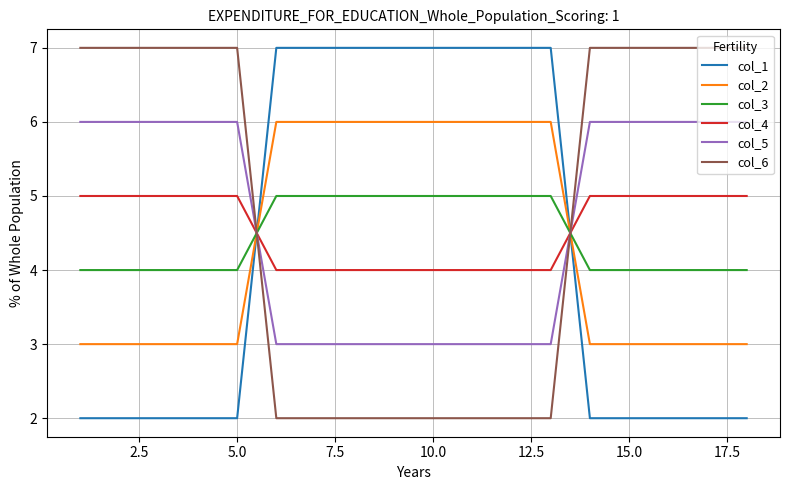

What is the sum of all col_5 values?

84